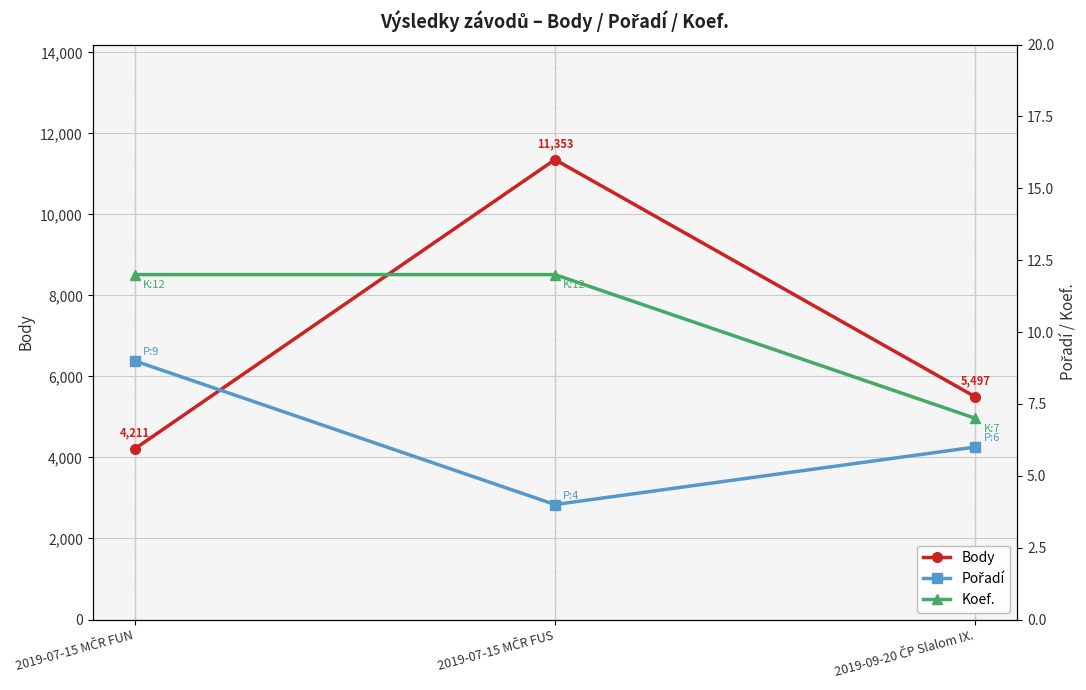

What is the difference between the second highest and minimum values in the Body series?

1286